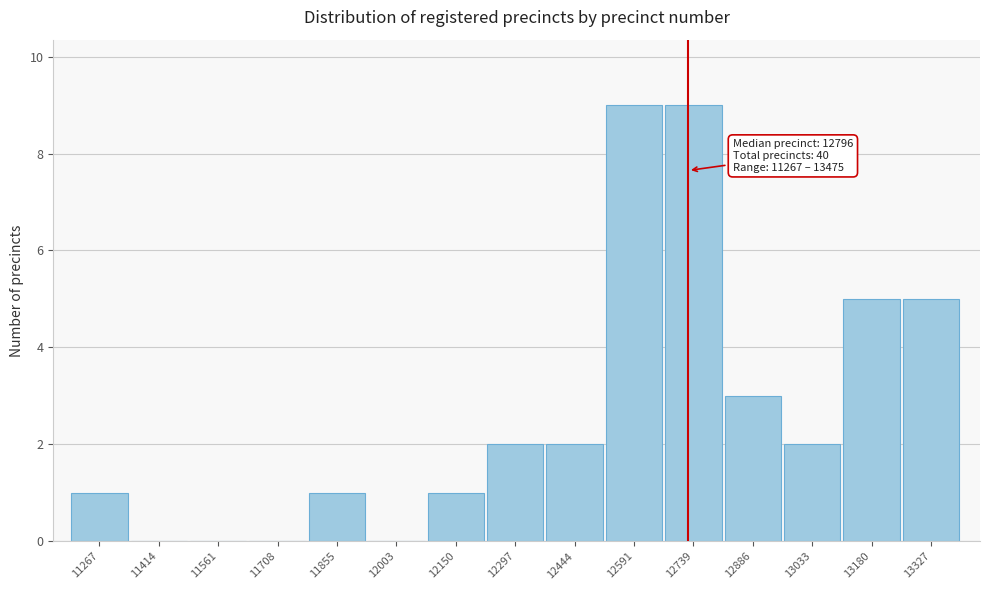

Reading left to right, extract all data points from this chart.

11267=1	11414=0	11561=0	11708=0	11855=1	12003=0	12150=1	12297=2	12444=2	12591=9	12739=9	12886=3	13033=2	13180=5	13327=5